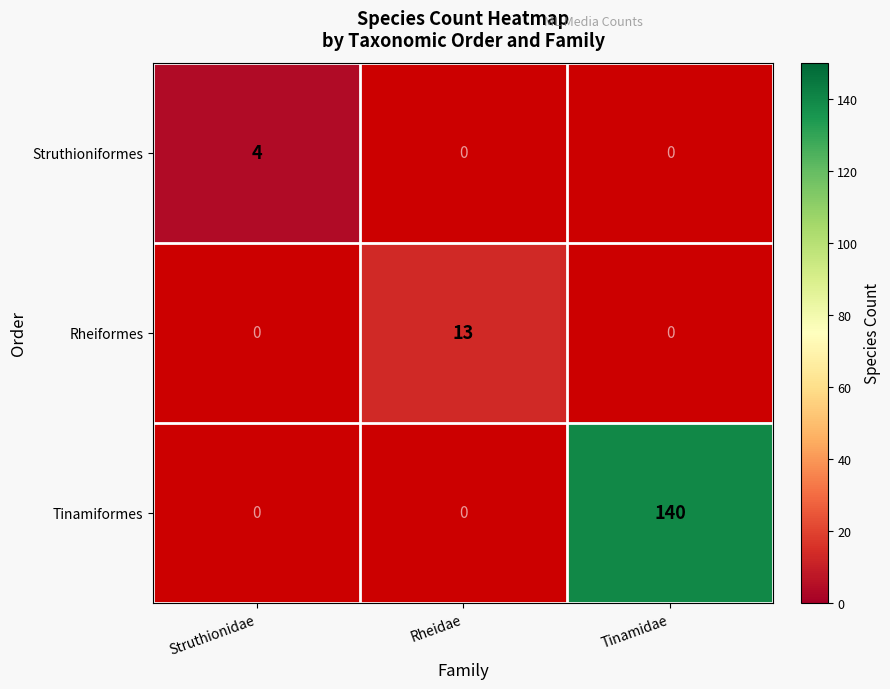

Is it true that Rheiformes equals 18 at Rheidae?

False